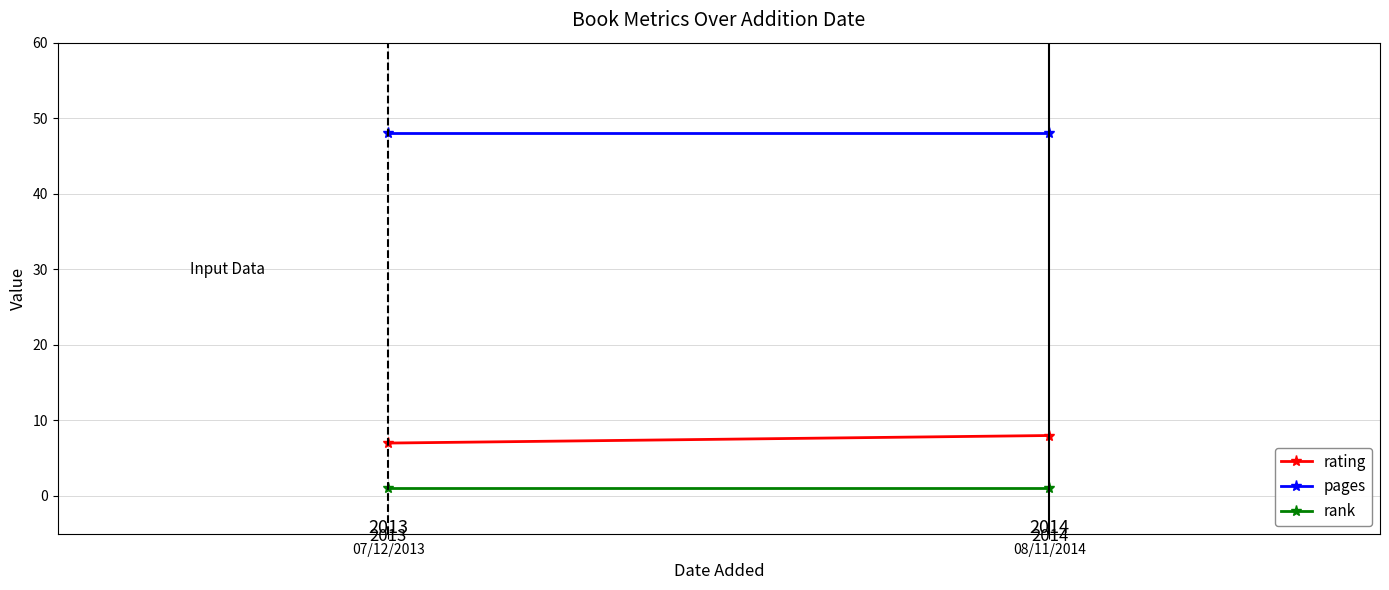

Reading left to right, transcribe all the data shown in this chart.

rating: 07/12/2013=7	08/11/2014=8
pages: 07/12/2013=48	08/11/2014=48
rank: 07/12/2013=1	08/11/2014=1